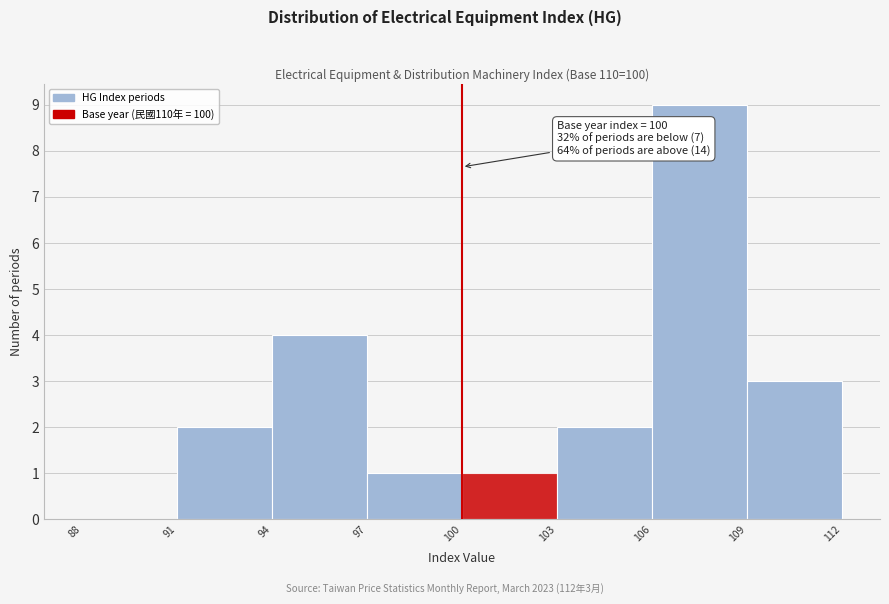

Which range on the x-axis has the tallest bar?

106 to 109